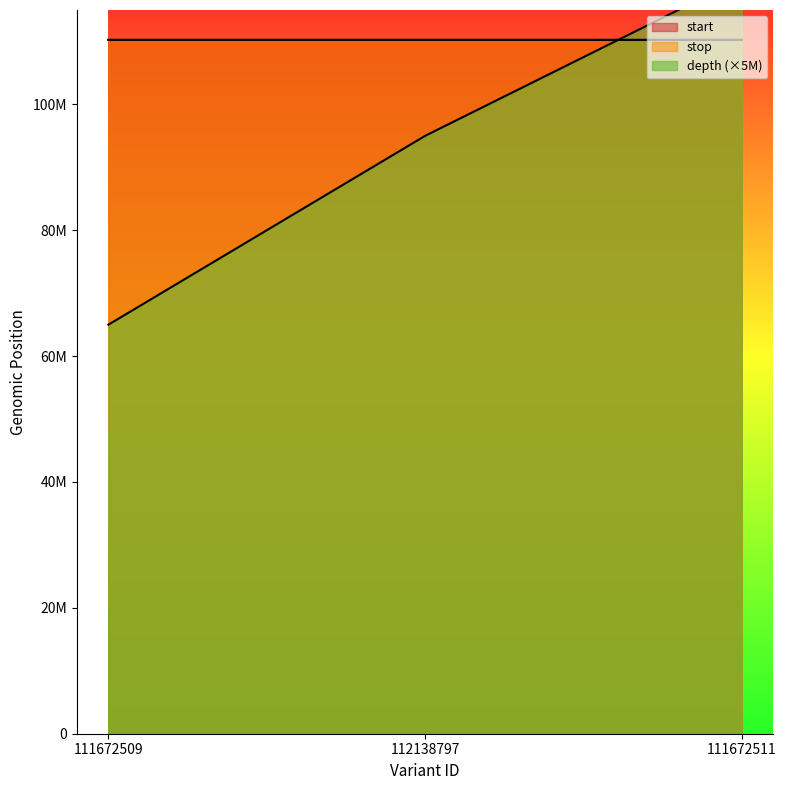

What is the sum of all start values?

330741896